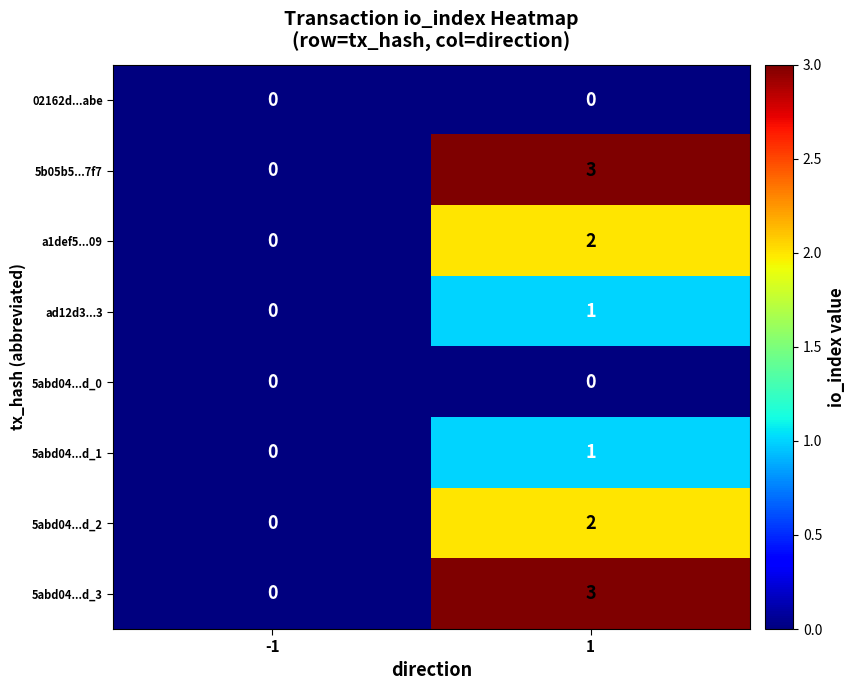

What is the spread (max minus min) of values at 1?

3